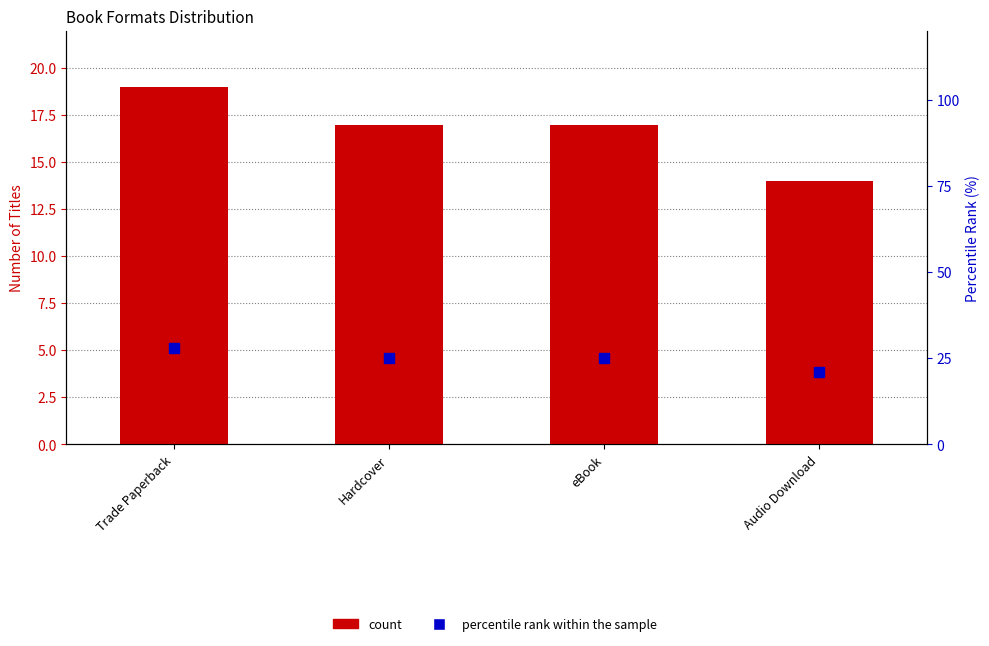

At how many categories does at least one series exceed 16?

4